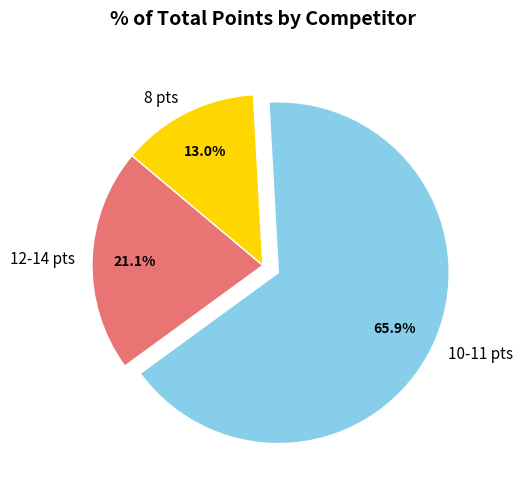

What is the smallest slice in the pie chart?

8 pts